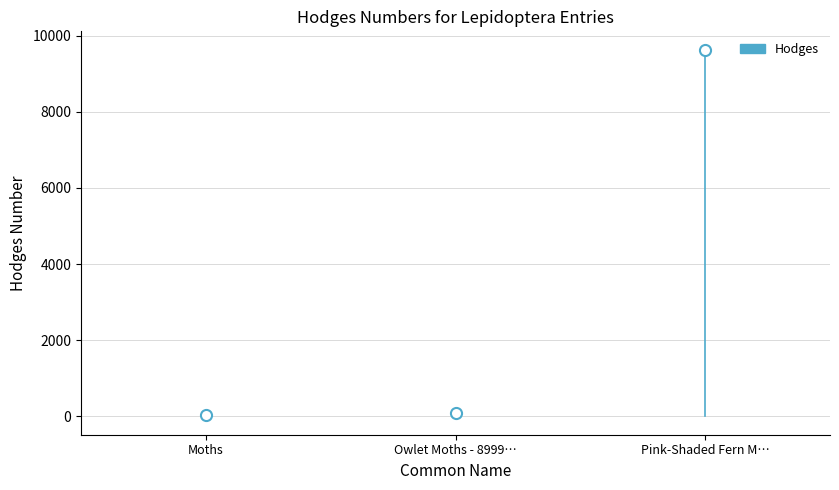

Is it true that the value at Moths is 0?

True